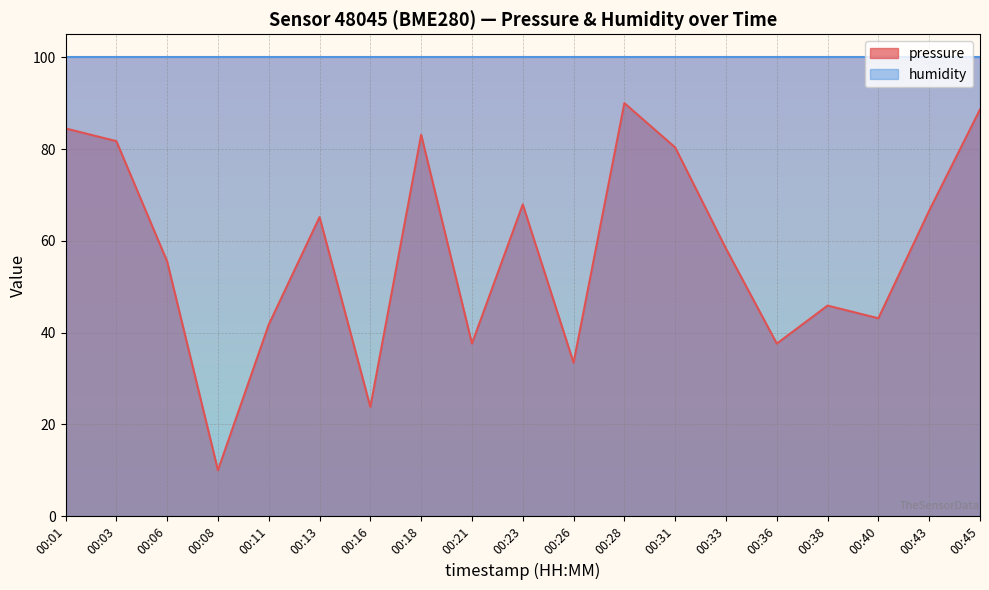

True or false: there are more than 1 points higher than both neighbors.

True